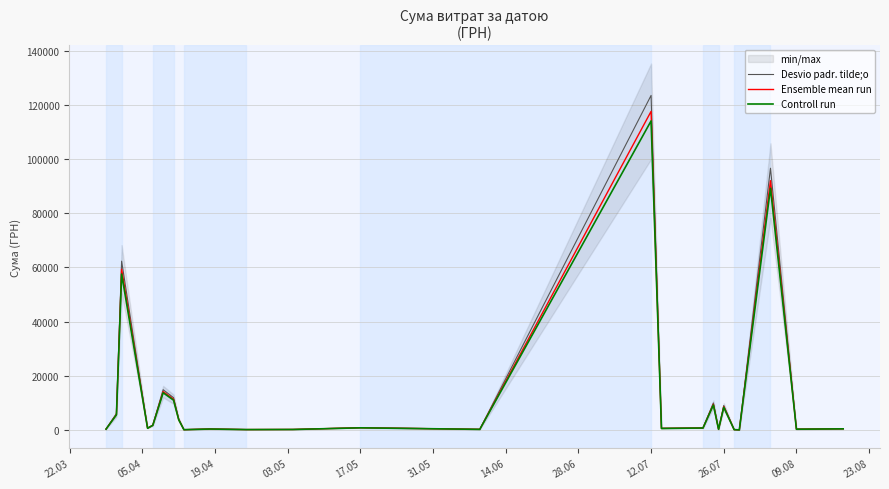

What are all the series names shown in the legend?

Desvio padr. tilde;o, Ensemble mean run, Controll run